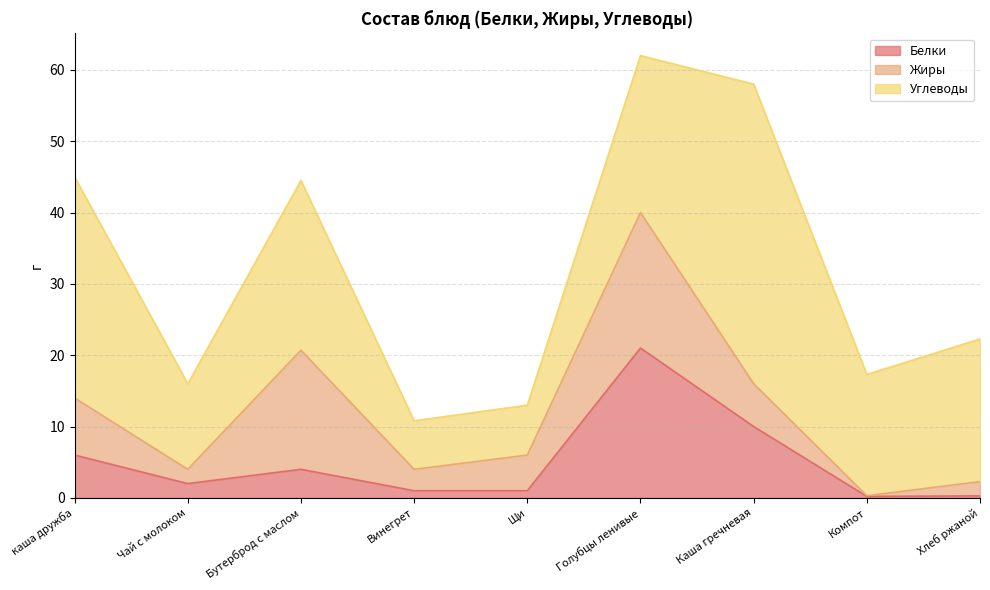

At which category is the sum across all series the highest?

Голубцы ленивые